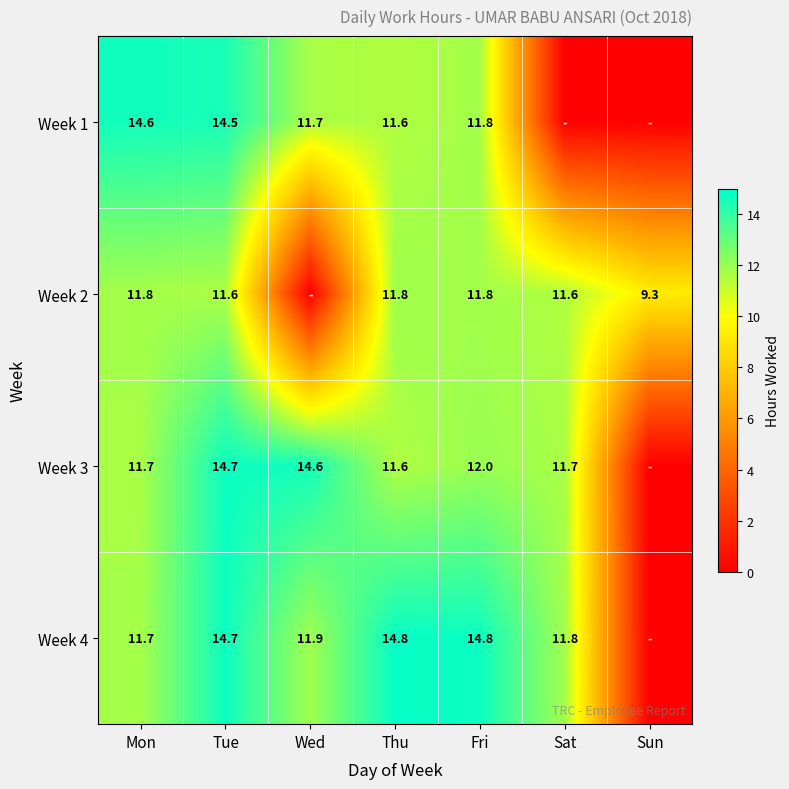

Is the value of Week 4 at Thu greater than the value of Week 2 at Tue?

Yes